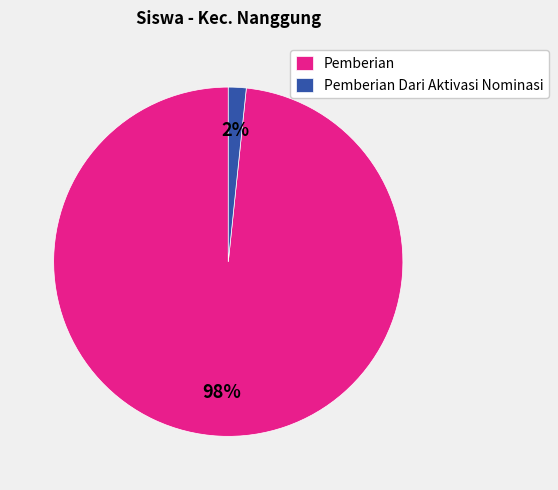

Rank the categories by value from lowest to highest.

Pemberian Dari Aktivasi Nominasi, Pemberian